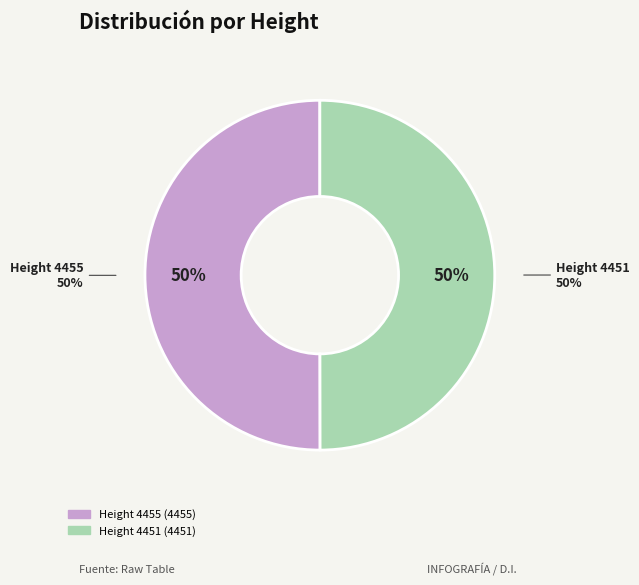

What is the smallest slice in the pie chart?

Height 4451